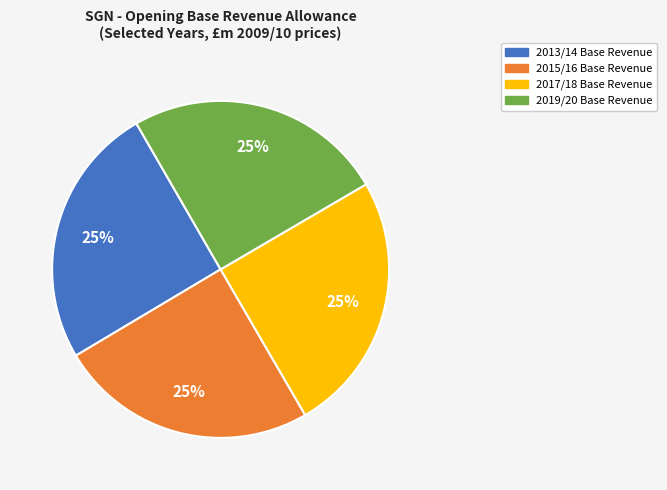

Does any single category account for the majority?

No